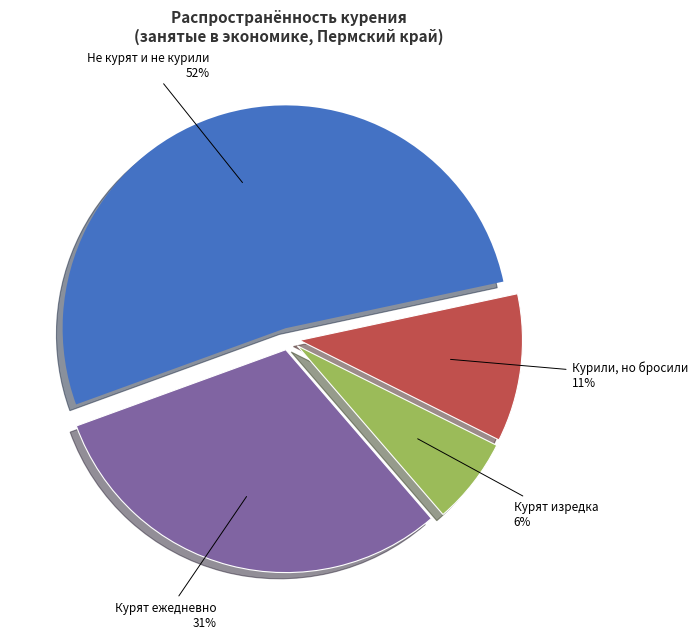

To the nearest percent, what is the difference between the largest and smallest slice percentages?

46%